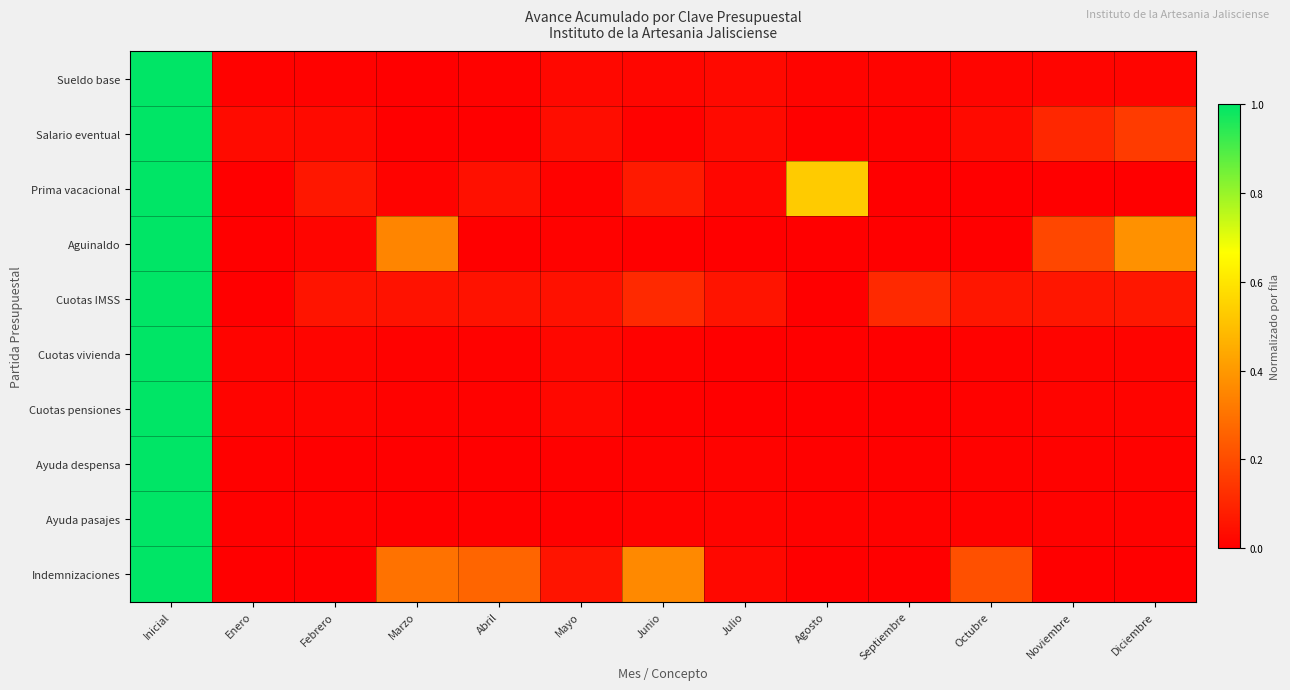

Reading left to right, list all the values displayed in this chart.

Sueldo base: Inicial=1.0	Enero=0.0	Febrero=0.0	Marzo=0.0	Abril=0.0	Mayo=0.0	Junio=0.0	Julio=0.0	Agosto=0.0	Septiembre=0.0	Octubre=0.0	Noviembre=0.0	Diciembre=0.0
Salario eventual: Inicial=1.0	Enero=0.0	Febrero=0.0	Marzo=0.0	Abril=0.0	Mayo=0.0	Junio=0.0	Julio=0.0	Agosto=0.0	Septiembre=0.0	Octubre=0.0	Noviembre=0.1	Diciembre=0.2
Prima vacacional: Inicial=1.0	Enero=0.0	Febrero=0.1	Marzo=0.0	Abril=0.0	Mayo=0.0	Junio=0.1	Julio=0.0	Agosto=0.5	Septiembre=0.0	Octubre=0.0	Noviembre=0.0	Diciembre=0.0
Aguinaldo: Inicial=1.0	Enero=0.0	Febrero=0.0	Marzo=0.4	Abril=0.0	Mayo=0.0	Junio=0.0	Julio=0.0	Agosto=0.0	Septiembre=0.0	Octubre=0.0	Noviembre=0.2	Diciembre=0.4
Cuotas IMSS: Inicial=1.0	Enero=0.0	Febrero=0.1	Marzo=0.1	Abril=0.1	Mayo=0.0	Junio=0.1	Julio=0.1	Agosto=0.0	Septiembre=0.1	Octubre=0.1	Noviembre=0.1	Diciembre=0.1
Cuotas vivienda: Inicial=1.0	Enero=0.0	Febrero=0.0	Marzo=0.0	Abril=0.0	Mayo=0.0	Junio=0.0	Julio=0.0	Agosto=0.0	Septiembre=0.0	Octubre=0.0	Noviembre=0.0	Diciembre=0.0
Cuotas pensiones: Inicial=1.0	Enero=0.0	Febrero=0.0	Marzo=0.0	Abril=0.0	Mayo=0.0	Junio=0.0	Julio=0.0	Agosto=0.0	Septiembre=0.0	Octubre=0.0	Noviembre=0.0	Diciembre=0.0
Ayuda despensa: Inicial=1.0	Enero=0.0	Febrero=0.0	Marzo=0.0	Abril=0.0	Mayo=0.0	Junio=0.0	Julio=0.0	Agosto=0.0	Septiembre=0.0	Octubre=0.0	Noviembre=0.0	Diciembre=0.0
Ayuda pasajes: Inicial=1.0	Enero=0.0	Febrero=0.0	Marzo=0.0	Abril=0.0	Mayo=0.0	Junio=0.0	Julio=0.0	Agosto=0.0	Septiembre=0.0	Octubre=0.0	Noviembre=0.0	Diciembre=0.0
Indemnizaciones: Inicial=1.0	Enero=0.0	Febrero=0.0	Marzo=0.3	Abril=0.3	Mayo=0.1	Junio=0.4	Julio=0.0	Agosto=0.0	Septiembre=0.0	Octubre=0.2	Noviembre=0.0	Diciembre=0.0